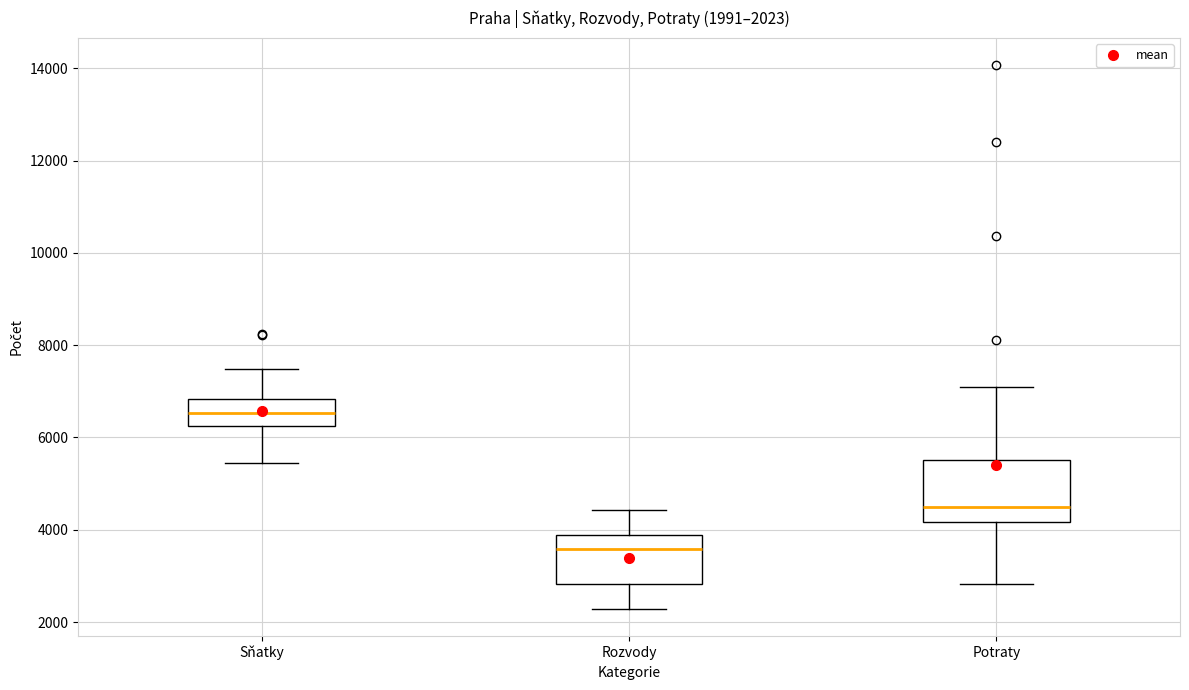

Comparing the boxes themselves (not the whiskers), which one is the tallest?

Potraty